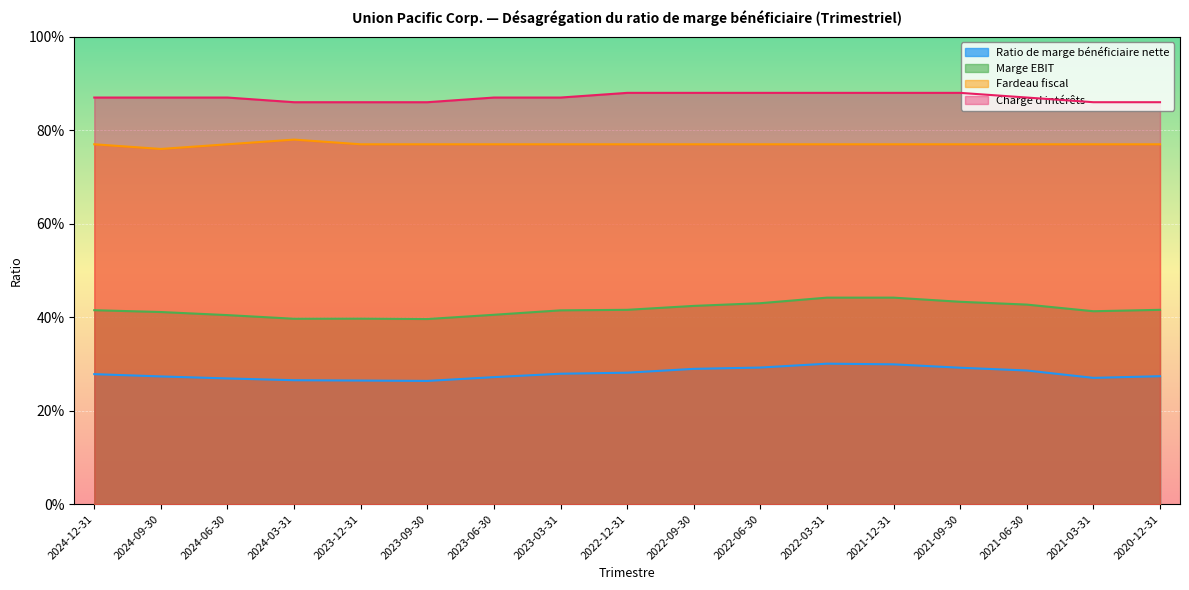

What is the average value of the Marge EBIT series?

0.4